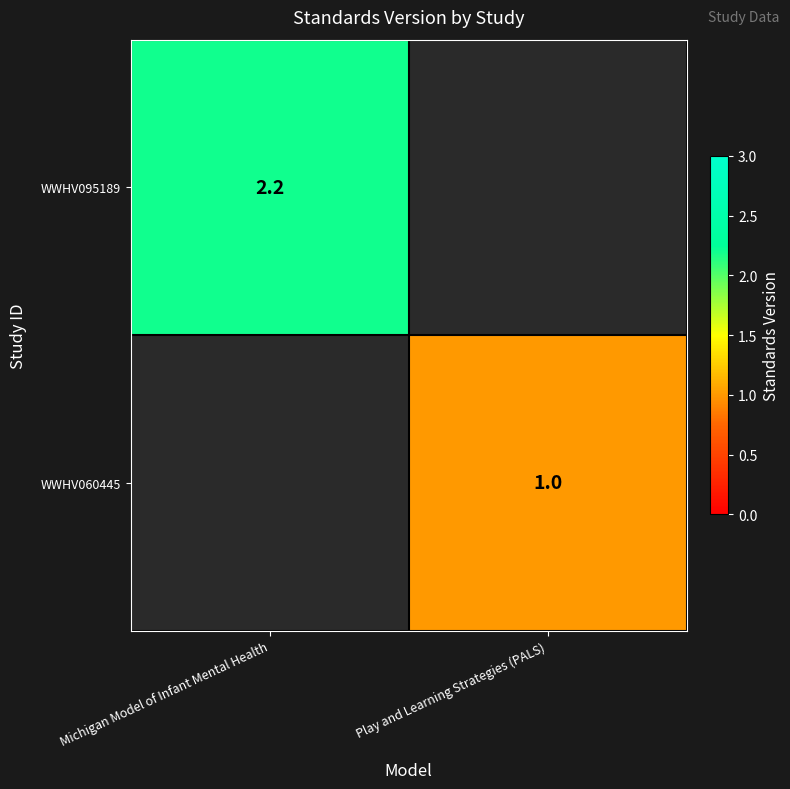

What is the minimum value shown in the chart?

1.0